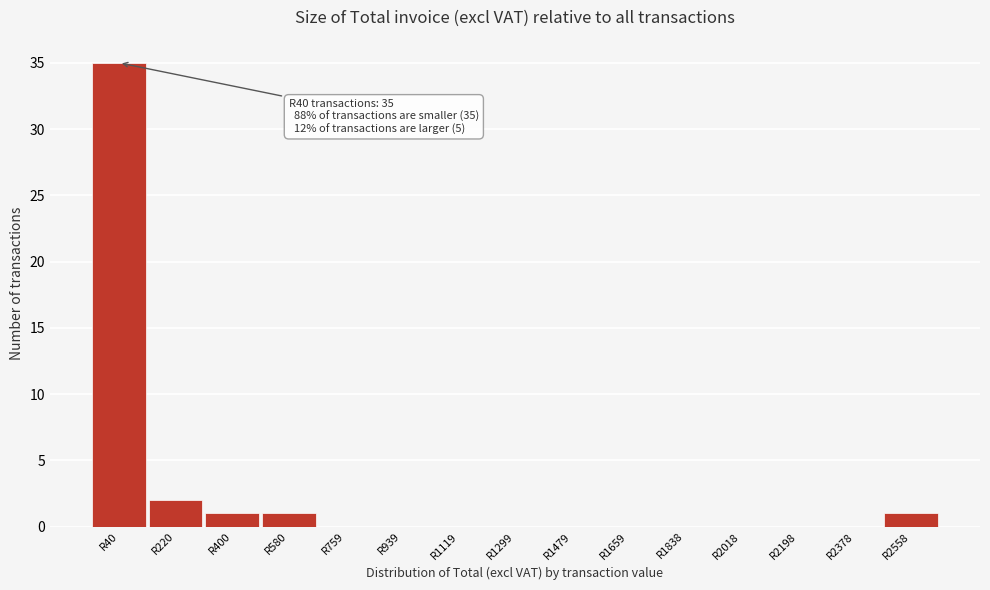

Reading left to right, list all the values displayed in this chart.

R40=35	R220=2	R400=1	R580=1	R759=0	R939=0	R1119=0	R1299=0	R1479=0	R1659=0	R1838=0	R2018=0	R2198=0	R2378=0	R2558=1